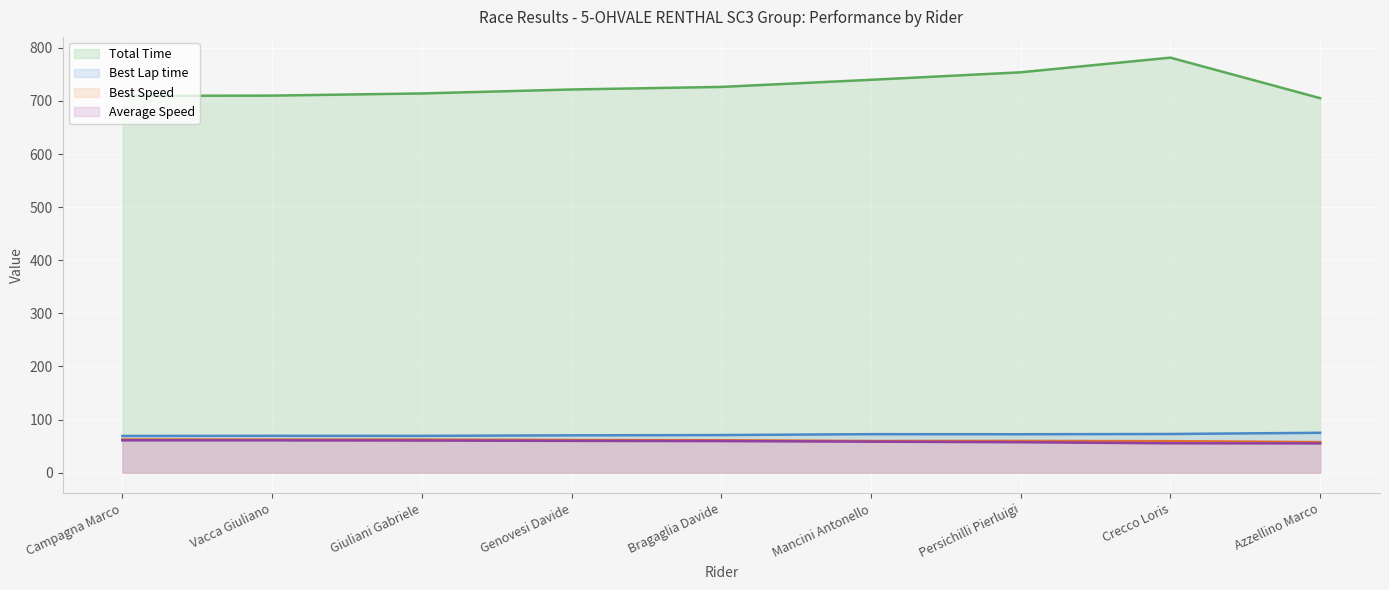

Where is the first local minimum for Best Lap time (line)?

Giuliani Gabriele